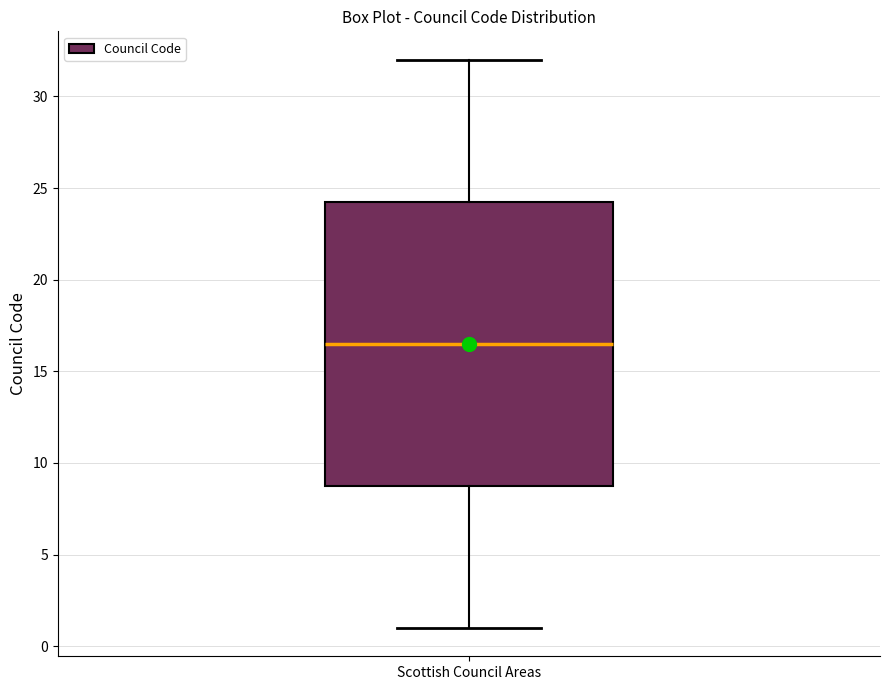

Where does the lower whisker of the box for Scottish Council Areas end on the y-axis? The values are not printed on the chart, so give them approximately, as read against the axis.

1.0